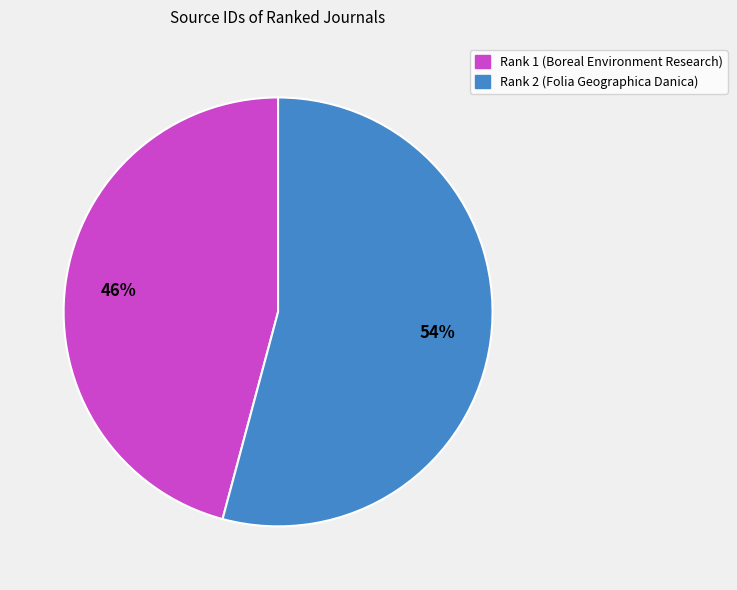

The Rank 2 (Folia Geographica Danica) slice represents 54% of the pie. True or false?

True